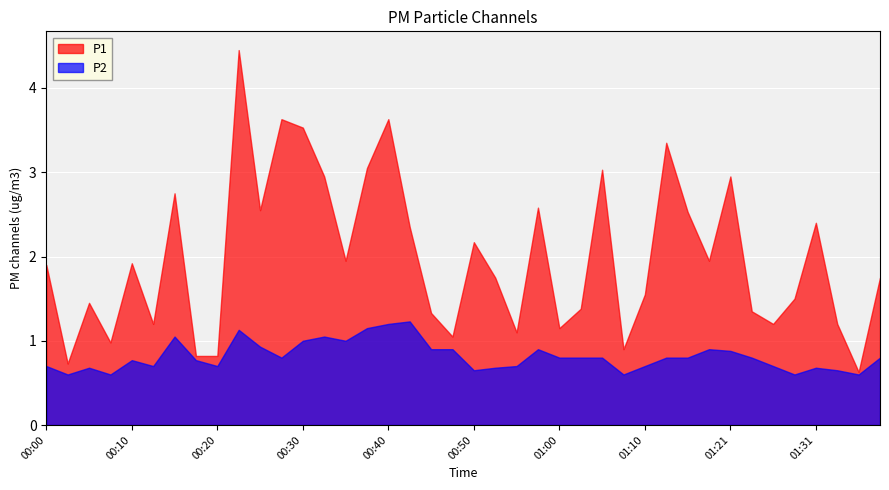

The value of P2 at 00:35 is 1.0. True or false?

True